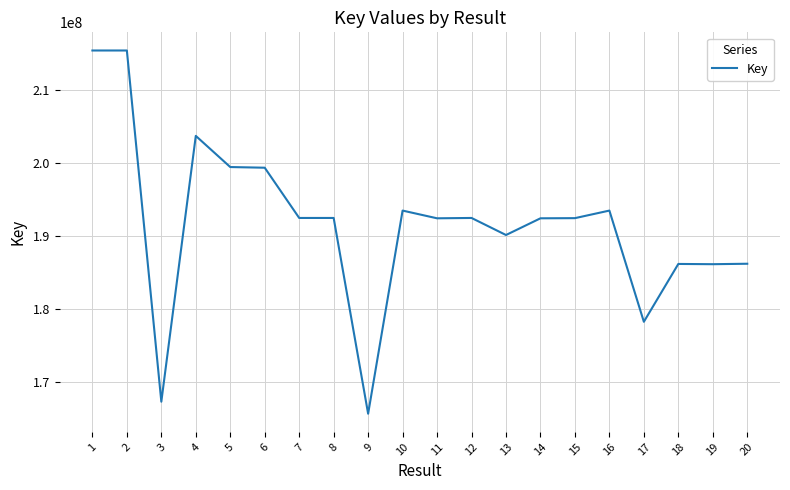

Which has a higher value, 14 or 4?

4